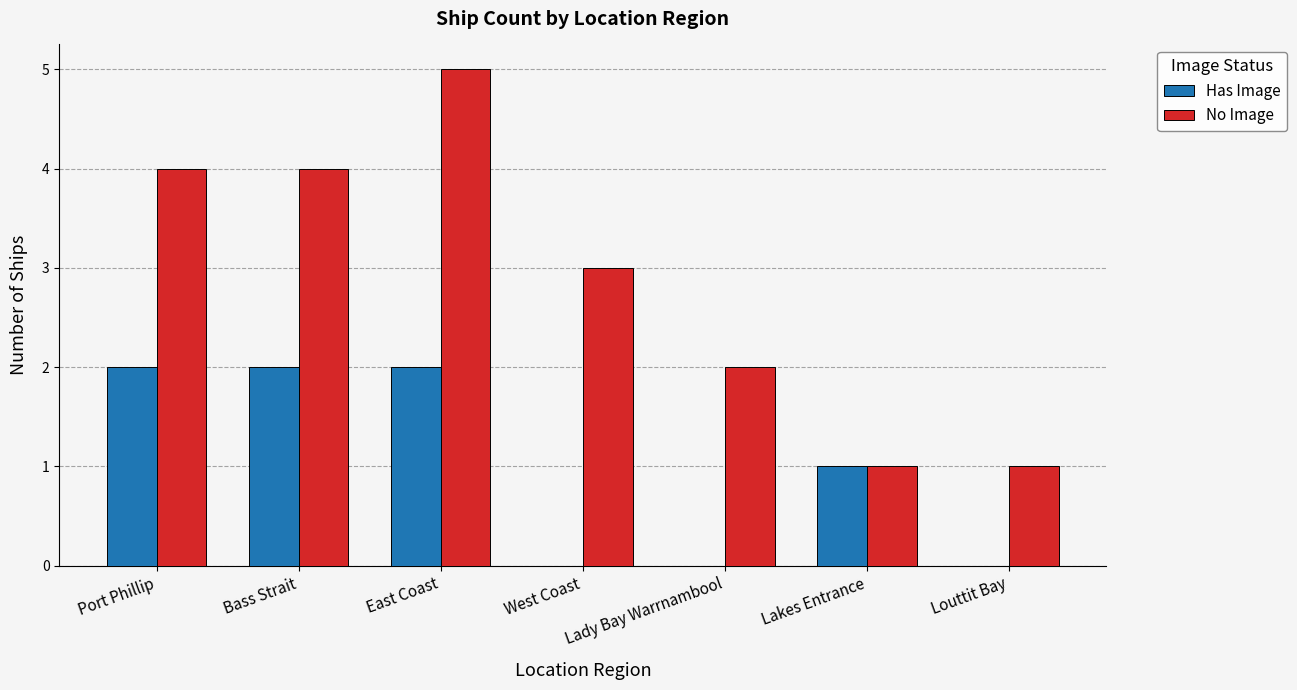

The No Image series shows 7 at Port Phillip. True or false?

False